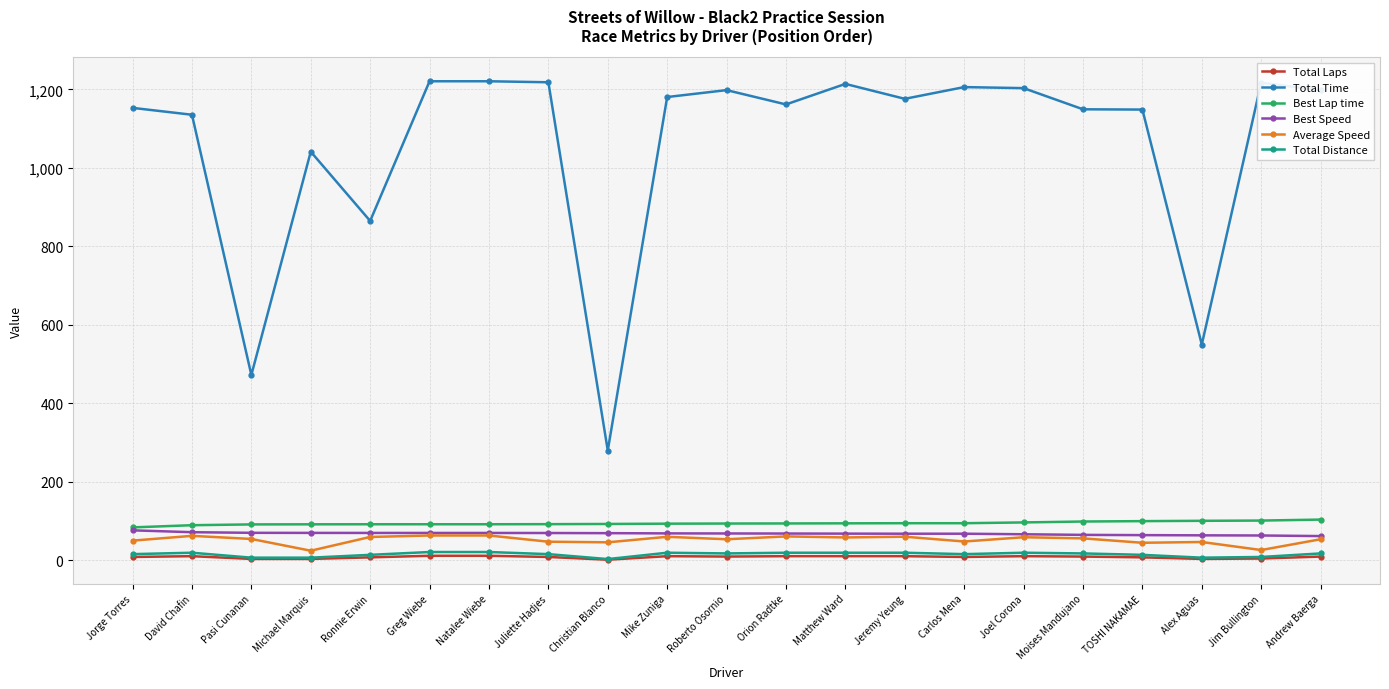

The value of Total Time at Joel Corona is 708.2. True or false?

False